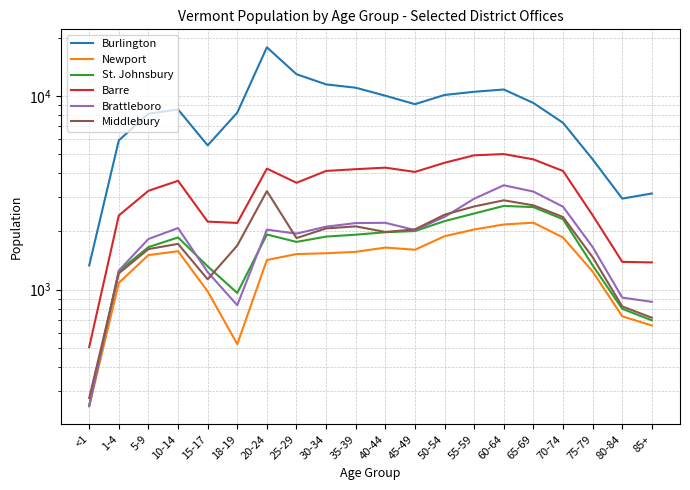

Reading left to right, extract all data points from this chart.

Burlington: 1335	5902	8109	8525	5563	8207	17851	12960	11486	11038	10038	9078	10128	10520	10808	9208	7273	4712	2955	3140
Newport: 250	1085	1510	1581	981	524	1424	1528	1543	1569	1651	1609	1889	2047	2172	2219	1860	1242	729	654
St. Johnsbury: 253	1248	1660	1862	1321	962	1928	1766	1881	1924	1981	2009	2261	2475	2709	2670	2312	1336	797	695
Barre: 506	2417	3242	3652	2247	2213	4220	3566	4105	4191	4269	4057	4524	4943	5017	4711	4103	2424	1393	1384
Brattleboro: 251	1256	1828	2082	1234	832	2043	1949	2117	2209	2216	2033	2377	2951	3462	3212	2683	1661	911	866
Middlebury: 276	1215	1621	1725	1132	1691	3230	1848	2073	2124	1988	2049	2440	2692	2895	2728	2374	1473	820	717